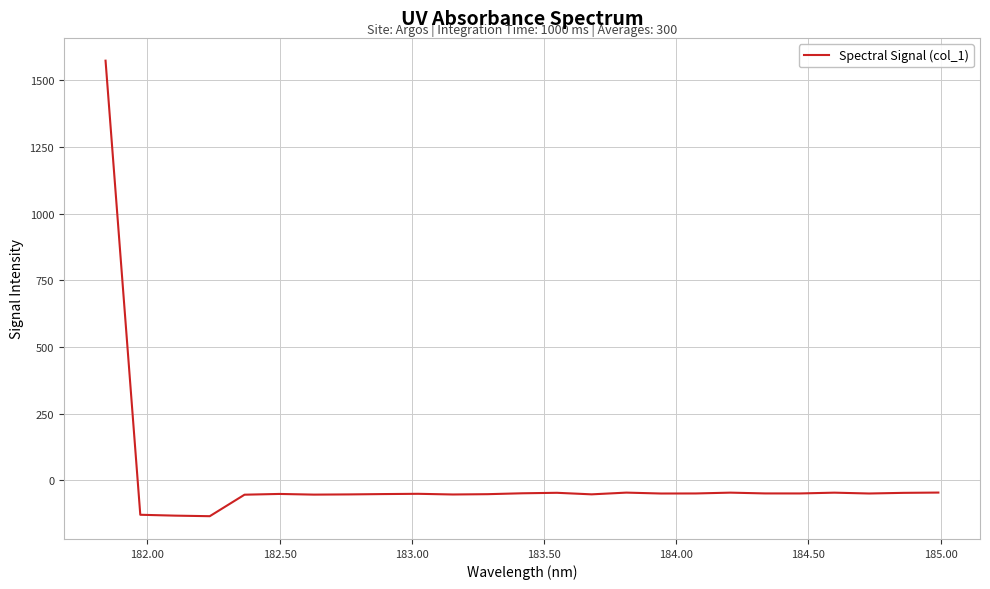

Count the number of values greater than -49.

8